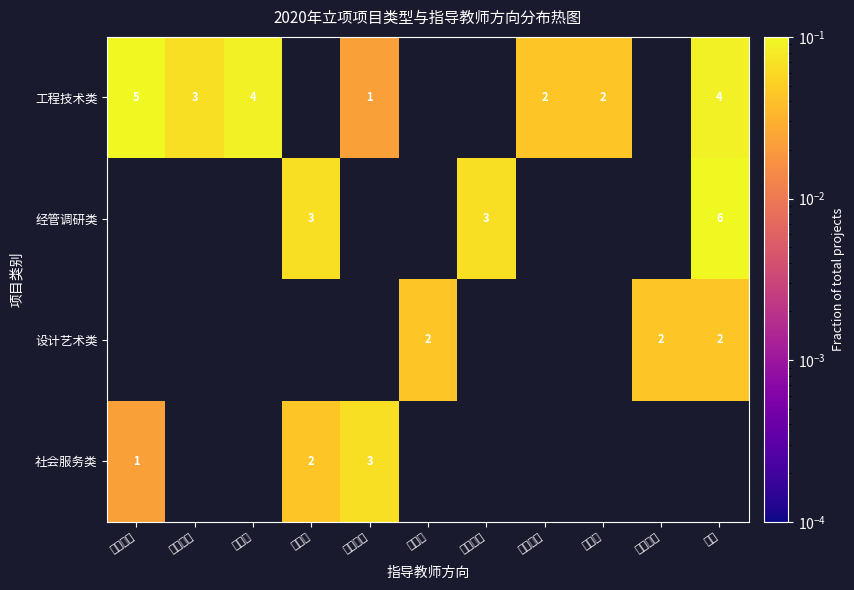

Between 王晓轩系 and 王韬系, which is larger?

王韬系